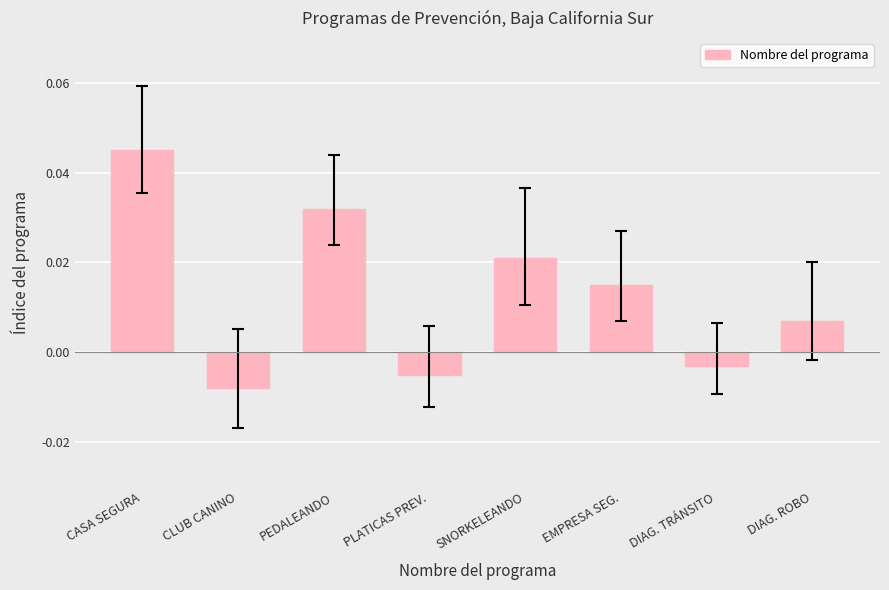

Rank the categories by value from highest to lowest.

CASA SEGURA, PEDALEANDO, SNORKELEANDO, EMPRESA SEG., DIAG. ROBO, DIAG. TRÁNSITO, PLATICAS PREV., CLUB CANINO